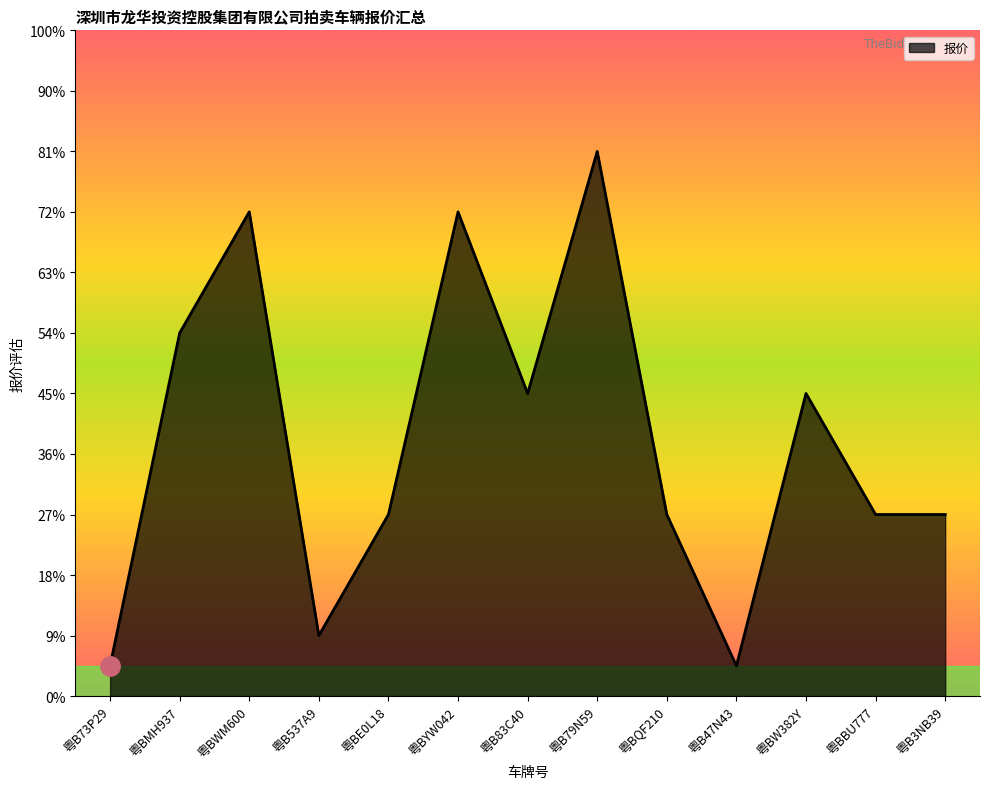

Does the chart display data point markers on the line(s)?

No